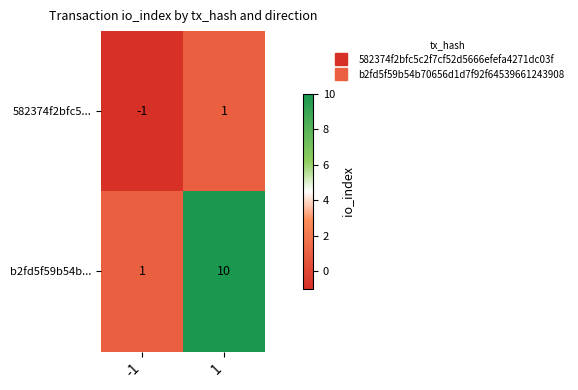

What is the spread (max minus min) of values at 1?

9